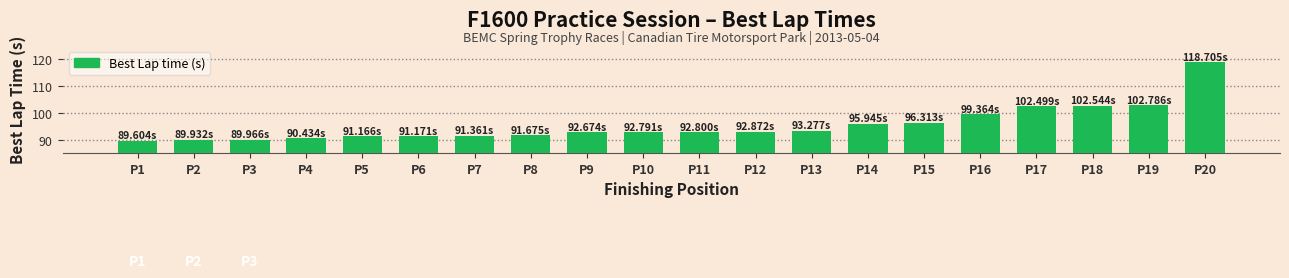

What is the difference between the maximum and second lowest values?

28.8